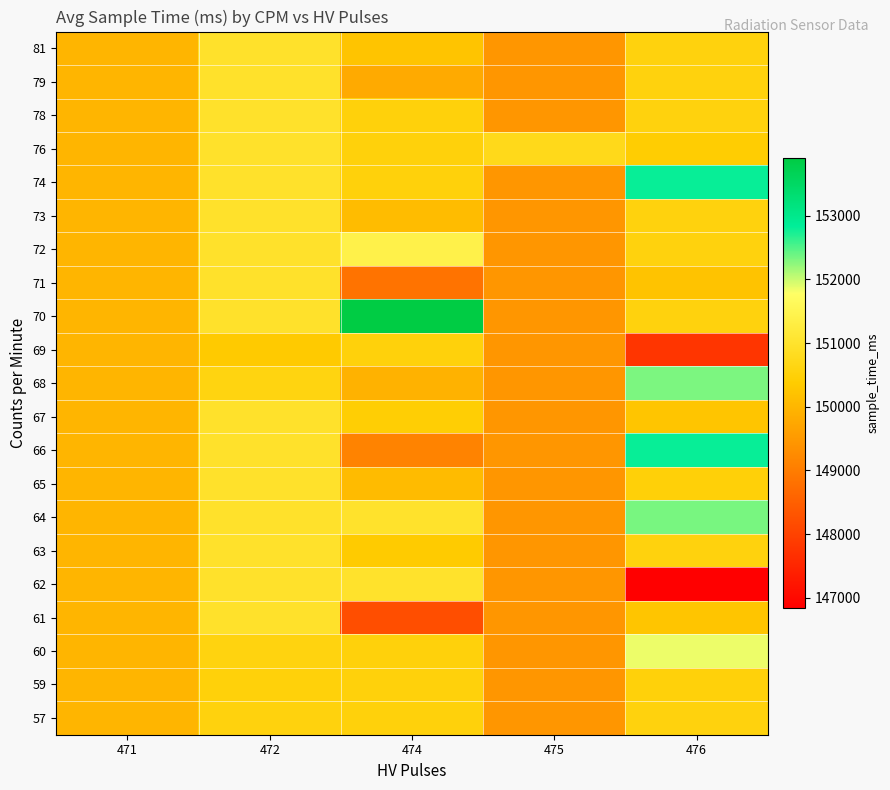

Reading right to left, what are all the values shown in this chart?

57: 476=150559	475=149460	474=150533	472=150559	471=149972
59: 476=150512	475=149460	474=150533	472=150512	471=149972
60: 476=151857	475=149460	474=150533	472=150584	471=149972
61: 476=150248	475=149460	474=148206	472=150973	471=149972
62: 476=146845	475=149460	474=150985	472=150973	471=149972
63: 476=150559	475=149460	474=150364	472=150973	471=149972
64: 476=152332	475=149460	474=150985	472=150973	471=149972
65: 476=150484	475=149460	474=150094	472=150973	471=149972
66: 476=152801	475=149460	474=149124	472=150973	471=149972
67: 476=150248	475=149460	474=150435	472=150973	471=149972
68: 476=152315	475=149460	474=149933	472=150596	471=149972
69: 476=147777	475=149460	474=150533	472=150351	471=149972
70: 476=150559	475=149460	474=153897	472=150973	471=149972
71: 476=150223	475=149460	474=148843	472=150973	471=149972
72: 476=150559	475=149460	474=151397	472=150973	471=149972
73: 476=150559	475=149460	474=150103	472=150973	471=149972
74: 476=152801	475=149460	474=150533	472=150973	471=149972
76: 476=150399	475=150730	474=150533	472=150973	471=149972
78: 476=150559	475=149460	474=150533	472=150970	471=149972
79: 476=150559	475=149460	474=149782	472=150973	471=149972
81: 476=150559	475=149460	474=150244	472=150973	471=149972